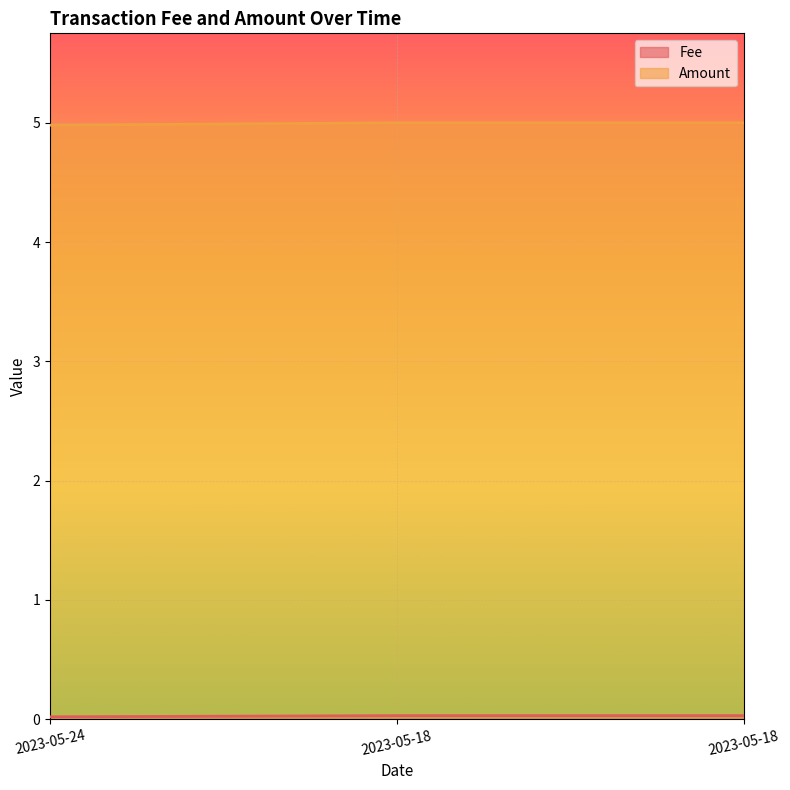

Does the chart display data point markers on the line(s)?

No